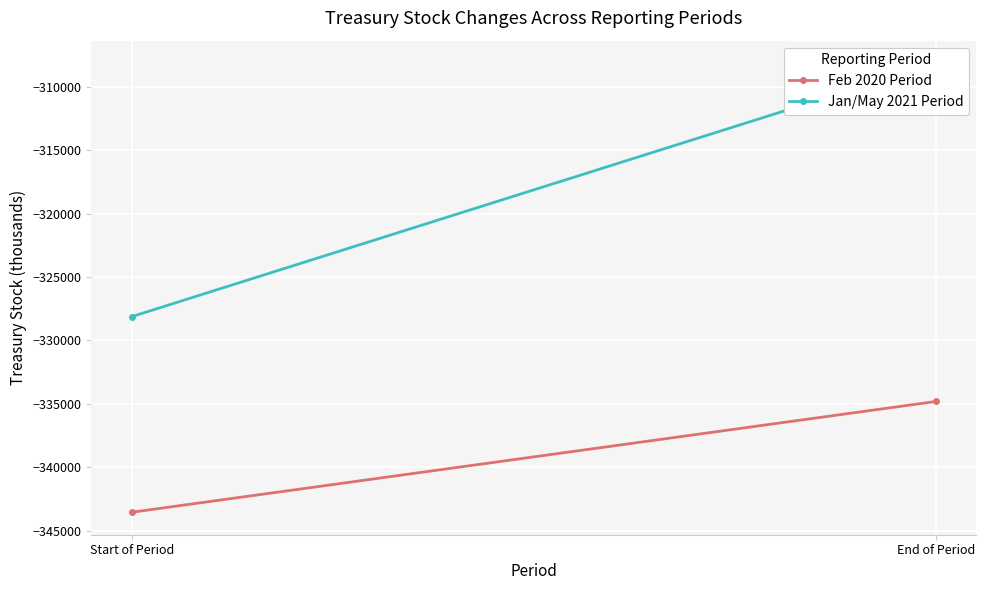

Is this an area chart (filled region under the line)?

No